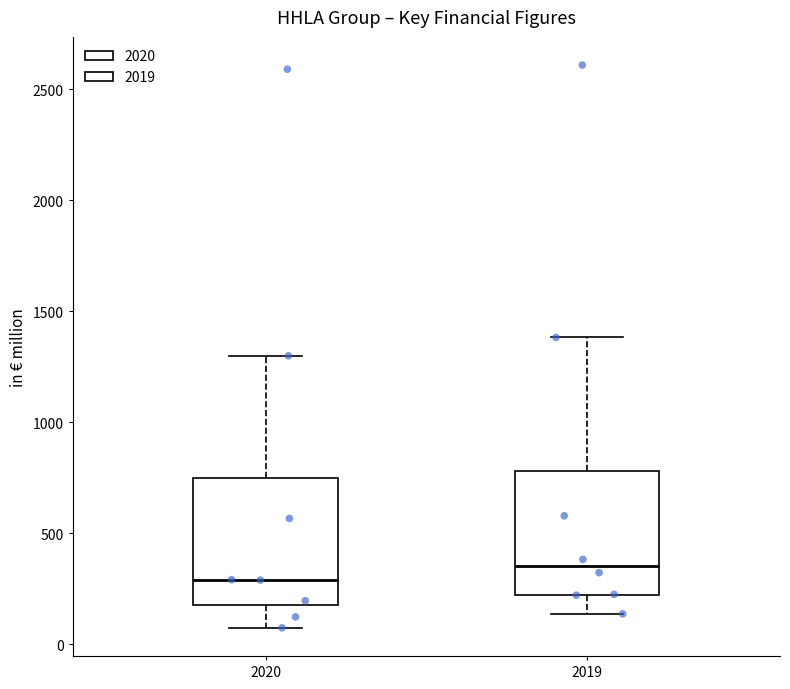

Reading left to right, read every box against the y-axis: the position of its median line, the range the box covers, and the ends of its whiskers. The values are not printed on the chart, so give them approximately, as read against the axis.

2020: median 300, box 200 to 750, whiskers 50 to 1300
2019: median 350, box 200 to 800, whiskers 150 to 1400